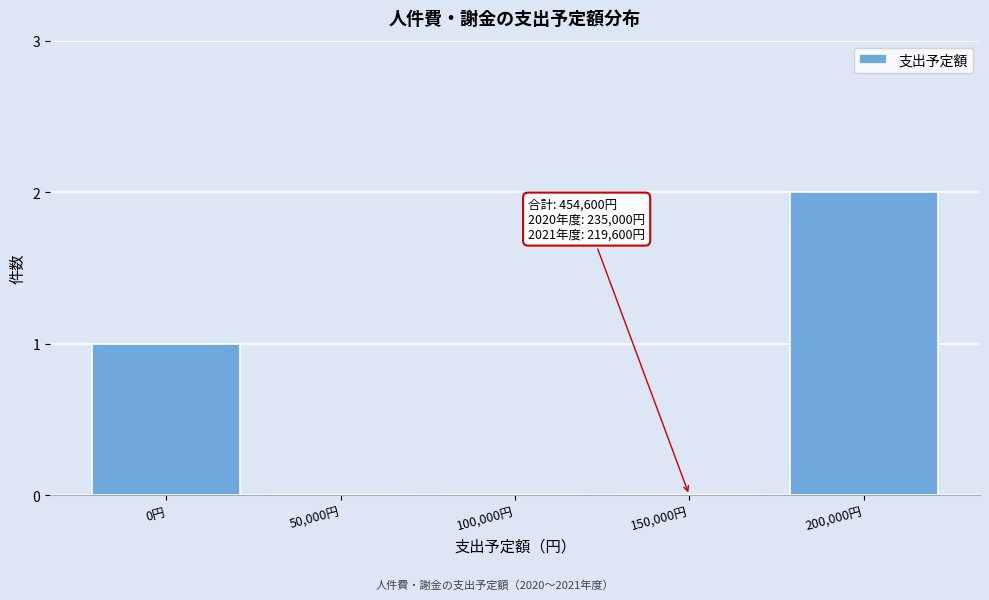

Reading right to left, extract all data points from this chart.

200,000円=2	150,000円=0	100,000円=0	50,000円=0	0円=1